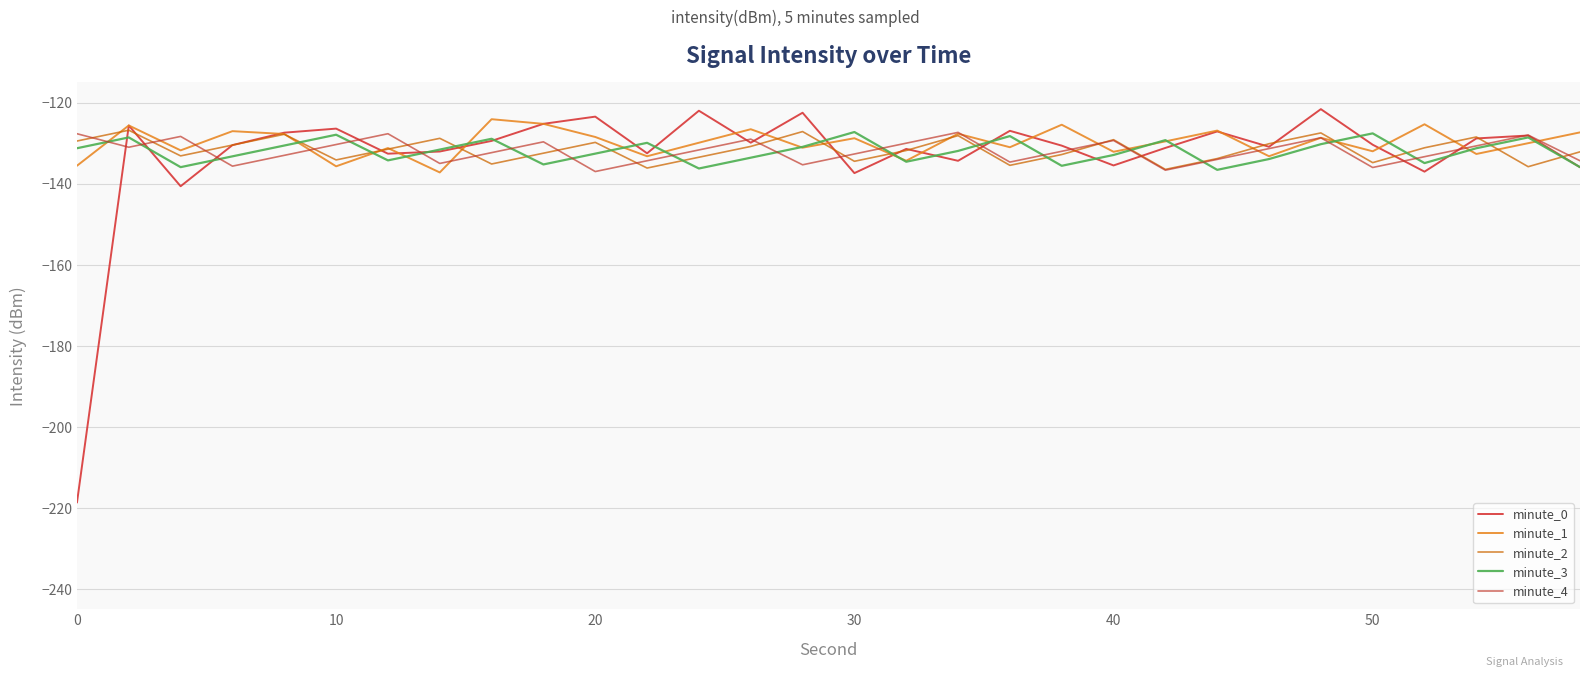

How many lines are shown in the chart?

5